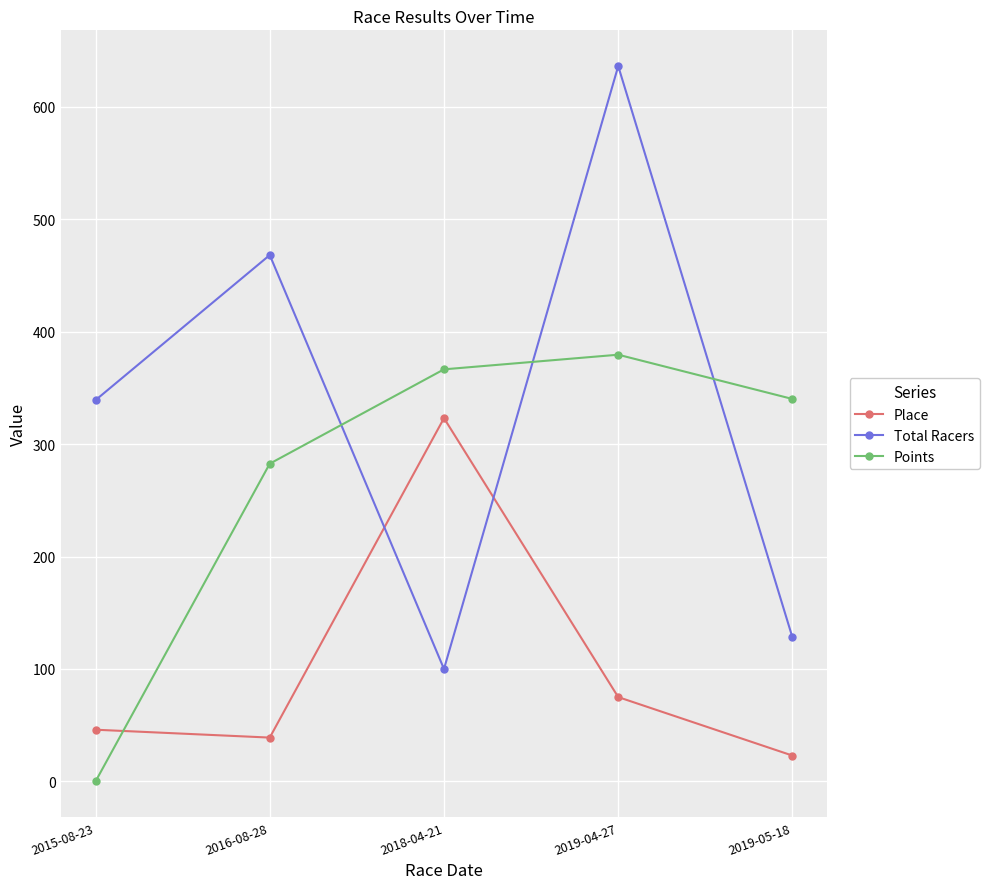

Reading left to right, list all the values displayed in this chart.

Place: 46.0	39.0	323.0	75.0	23.0
Total Racers: 339.0	468.0	100.0	636.0	128.0
Points: 0.0	282.5	366.4	379.4	340.0